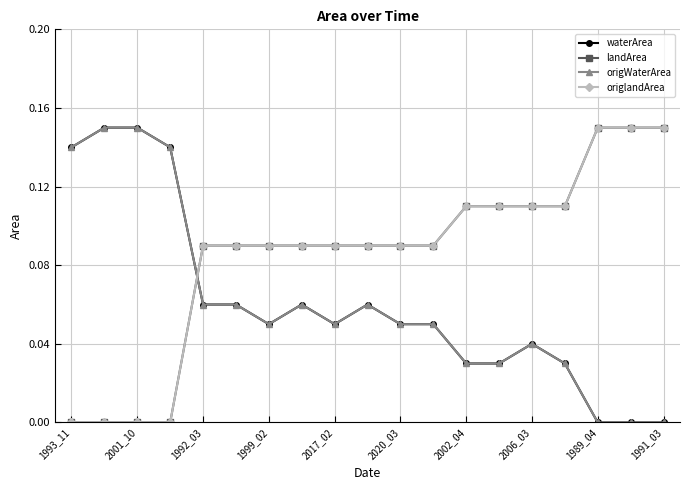

How many origlandArea values are between 0 and 1?

19